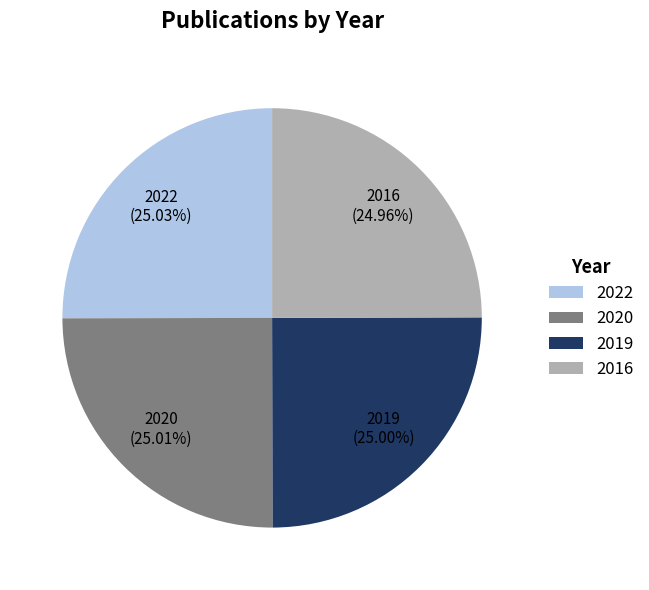

Is it true that 2016 is 25% of the pie?

True